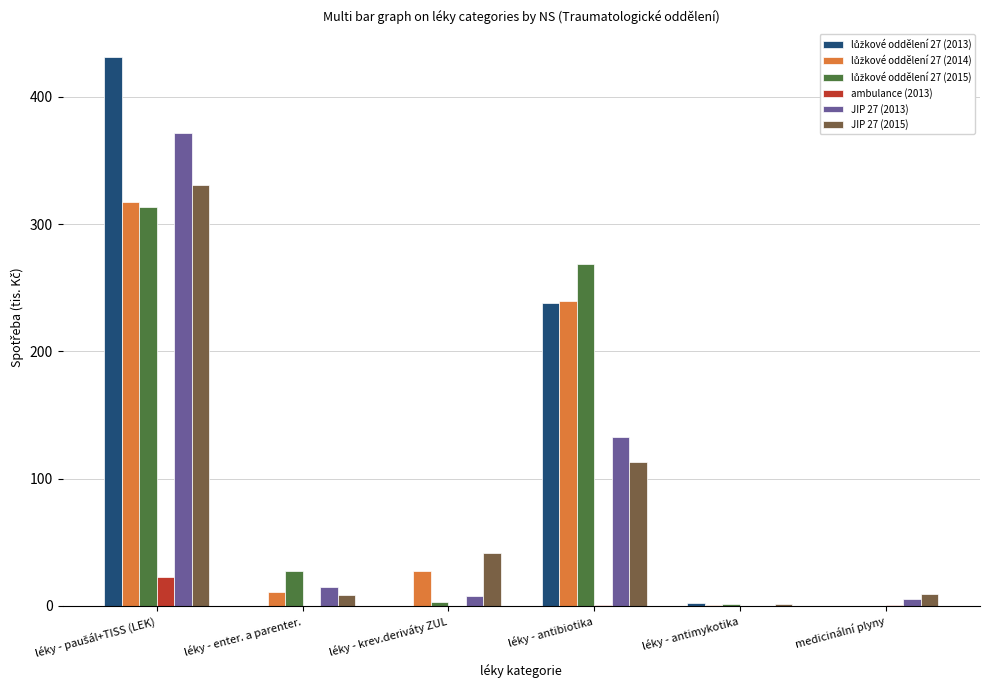

What is the maximum value shown in the chart?

431.5